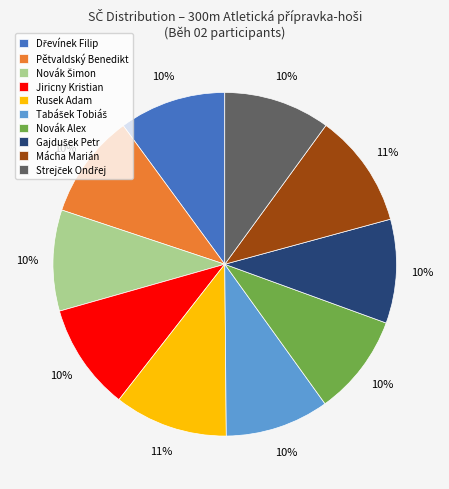

Count the number of slices in the pie.

10